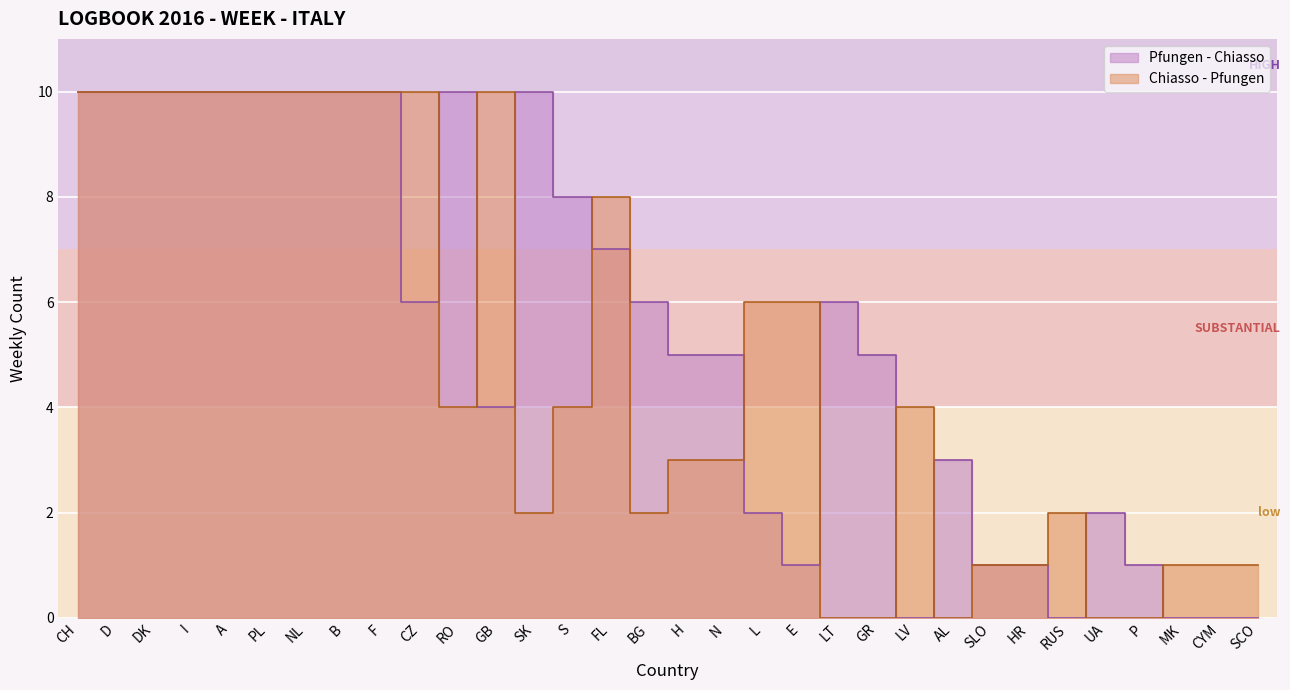

Between F and HR, which is larger?

F